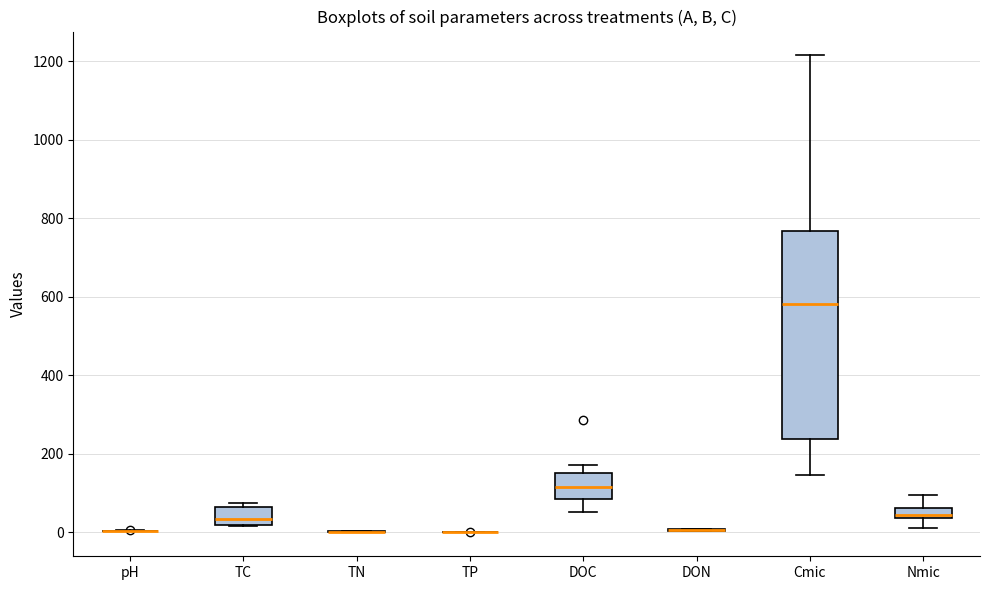

Which box is the tallest, from its lower edge to its upper edge?

Cmic